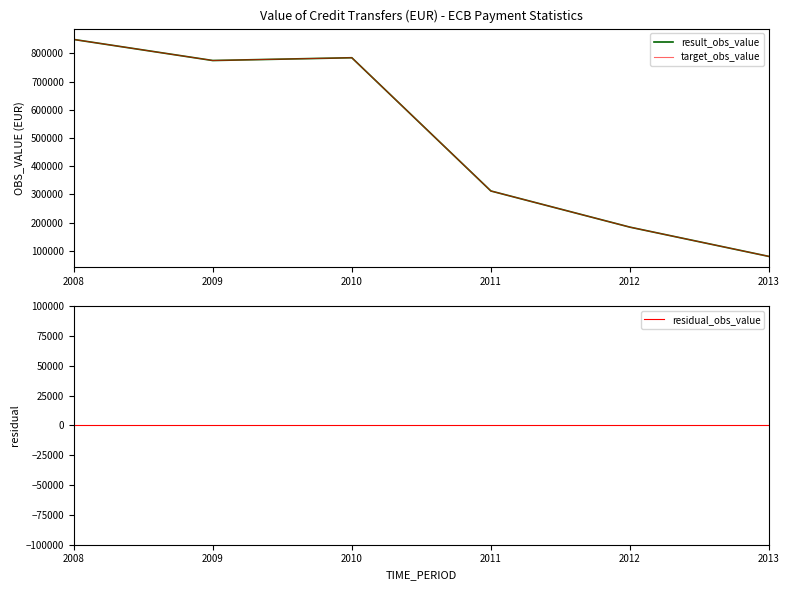

What are all the series names shown in the legend?

result_obs_value, target_obs_value, residual_obs_value